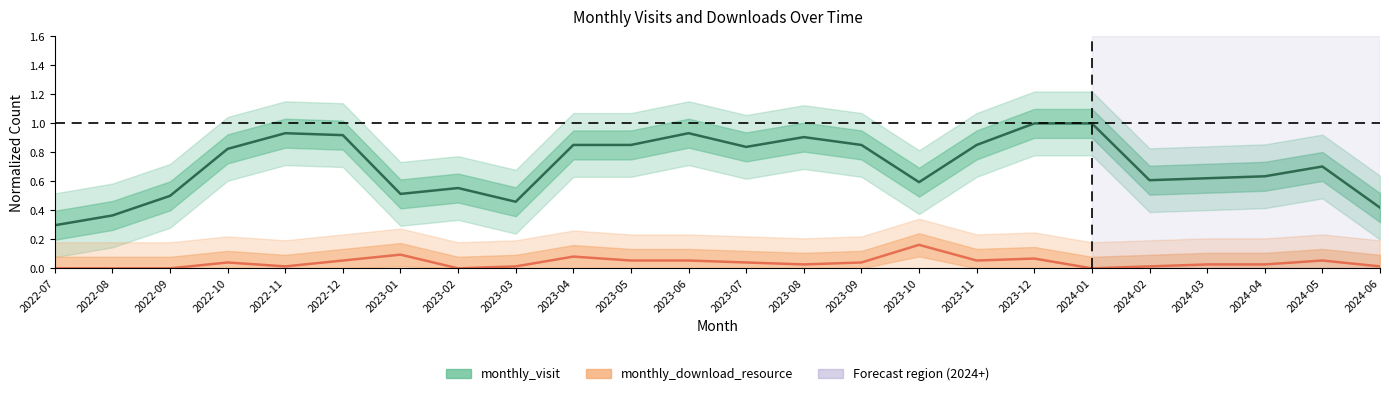

Is it true that monthly_download_resource equals 0.1 at 2023-06?

True